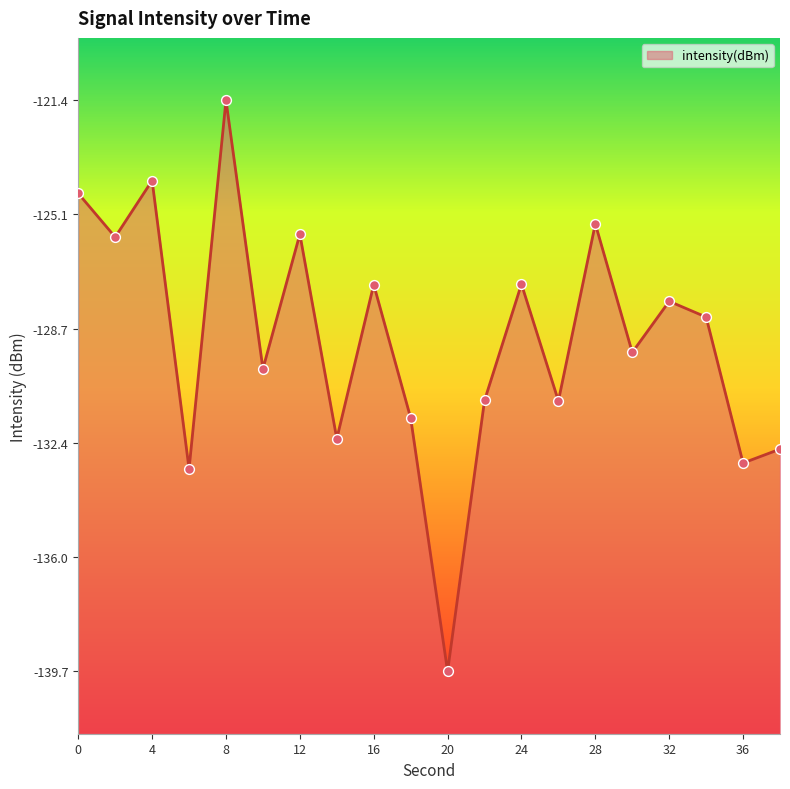

What is the change in value from 0 to 22?

-6.6